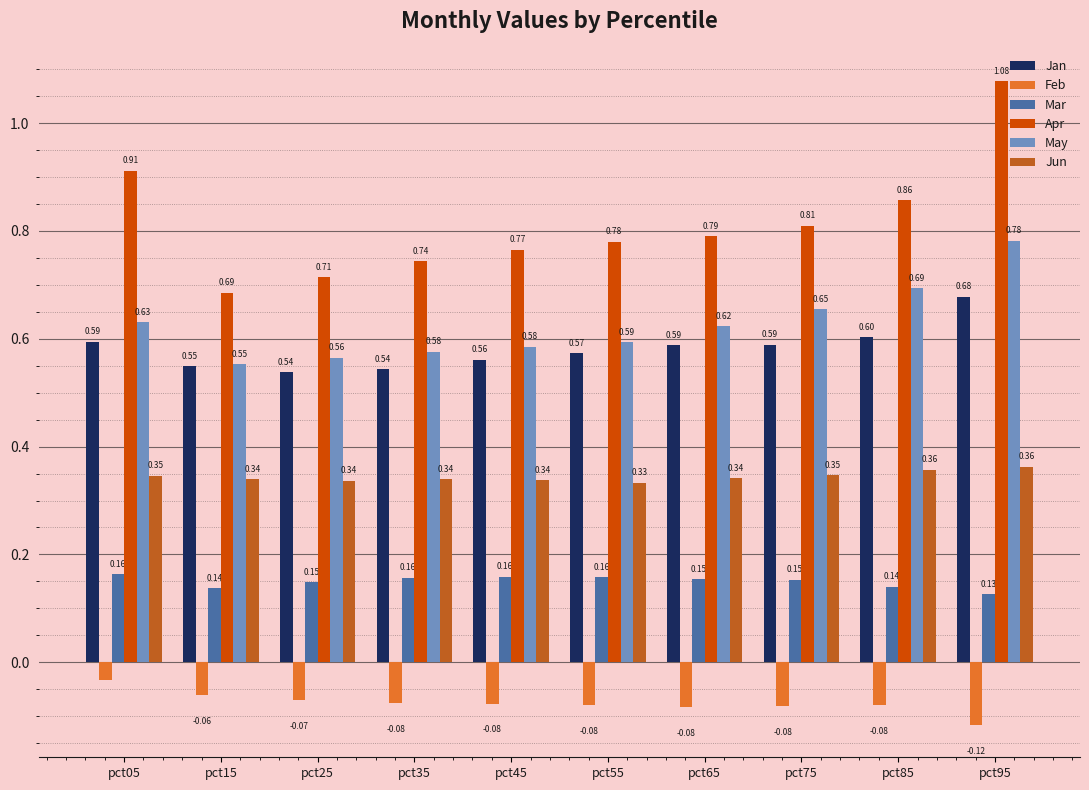

What is the total value across all series at pct35?

2.3